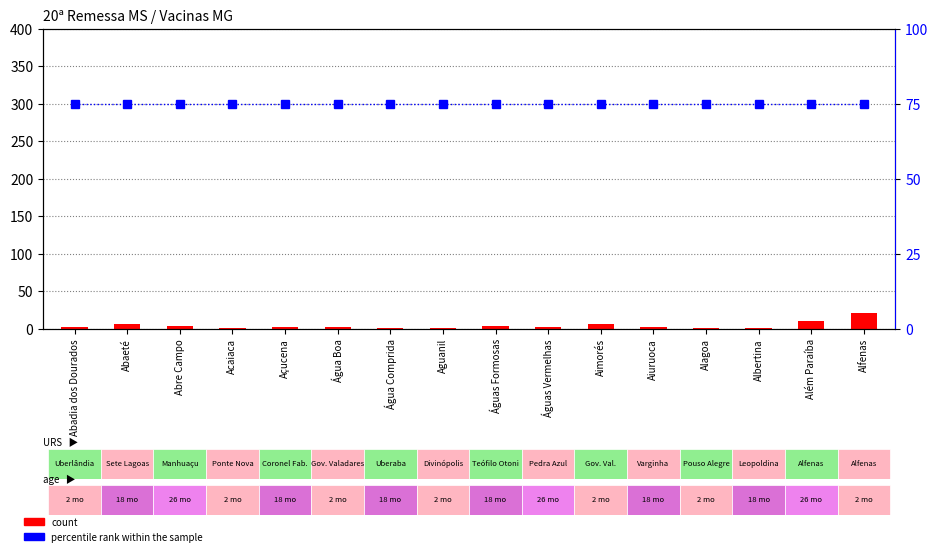

Rank the categories by count (0.5% Pop) value from highest to lowest.

Alfenas, Além Paraíba, Abaeté, Aimorés, Abre Campo, Águas Formosas, Água Boa, Águas Vermelhas, Abadia dos Dourados, Açucena, Aiuruoca, Acaiaca, Água Comprida, Aguanil, Alagoa, Albertina